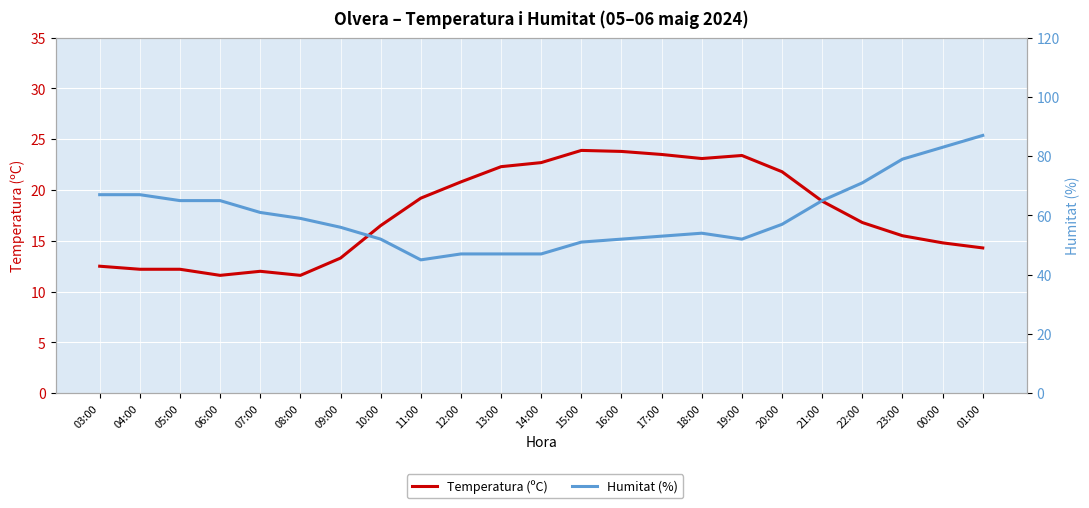

Reading right to left, list all the values displayed in this chart.

Temperatura (ºC): 01:00=14.3	00:00=14.8	23:00=15.5	22:00=16.8	21:00=18.9	20:00=21.8	19:00=23.4	18:00=23.1	17:00=23.5	16:00=23.8	15:00=23.9	14:00=22.7	13:00=22.3	12:00=20.8	11:00=19.2	10:00=16.5	09:00=13.3	08:00=11.6	07:00=12.0	06:00=11.6	05:00=12.2	04:00=12.2	03:00=12.5
Humitat (%): 01:00=87.0	00:00=83.0	23:00=79.0	22:00=71.0	21:00=65.0	20:00=57.0	19:00=52.0	18:00=54.0	17:00=53.0	16:00=52.0	15:00=51.0	14:00=47.0	13:00=47.0	12:00=47.0	11:00=45.0	10:00=52.0	09:00=56.0	08:00=59.0	07:00=61.0	06:00=65.0	05:00=65.0	04:00=67.0	03:00=67.0